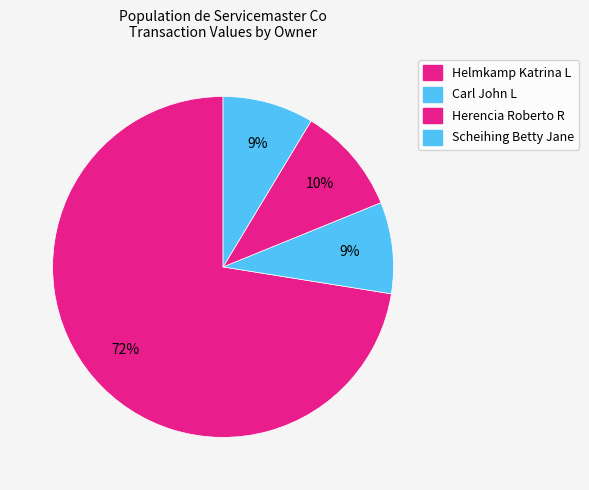

What percentage is the Scheihing Betty Jane slice, to the nearest percent?

9%